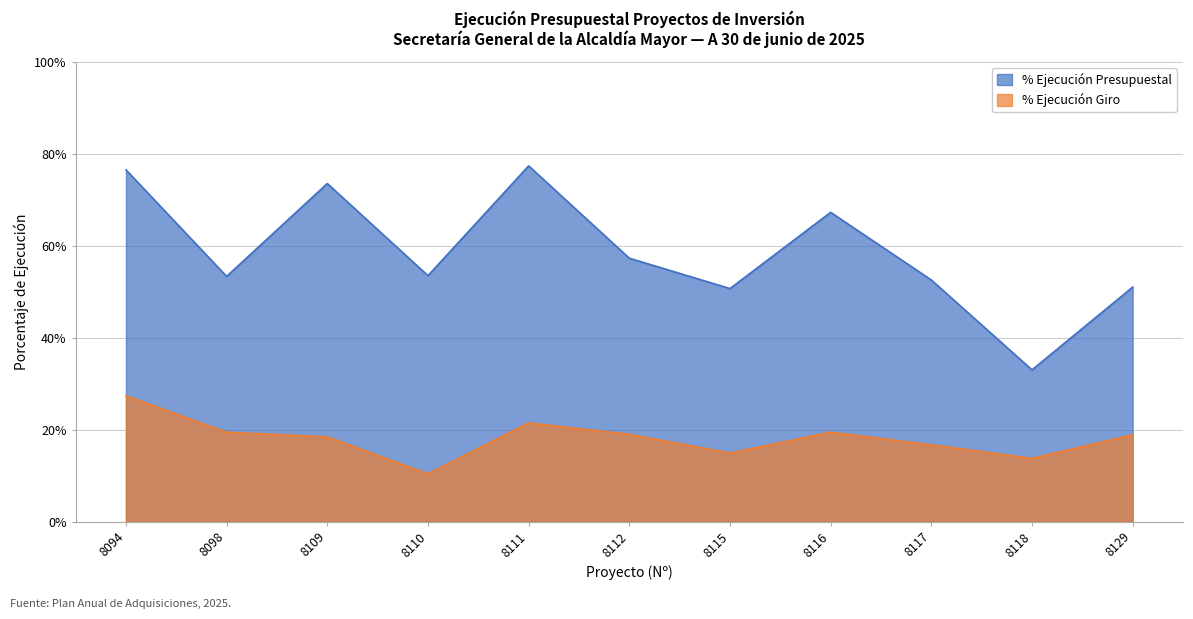

At 8129, list the series in order from smallest to largest.

% Ejecución Giro, % Ejecución Presupuestal